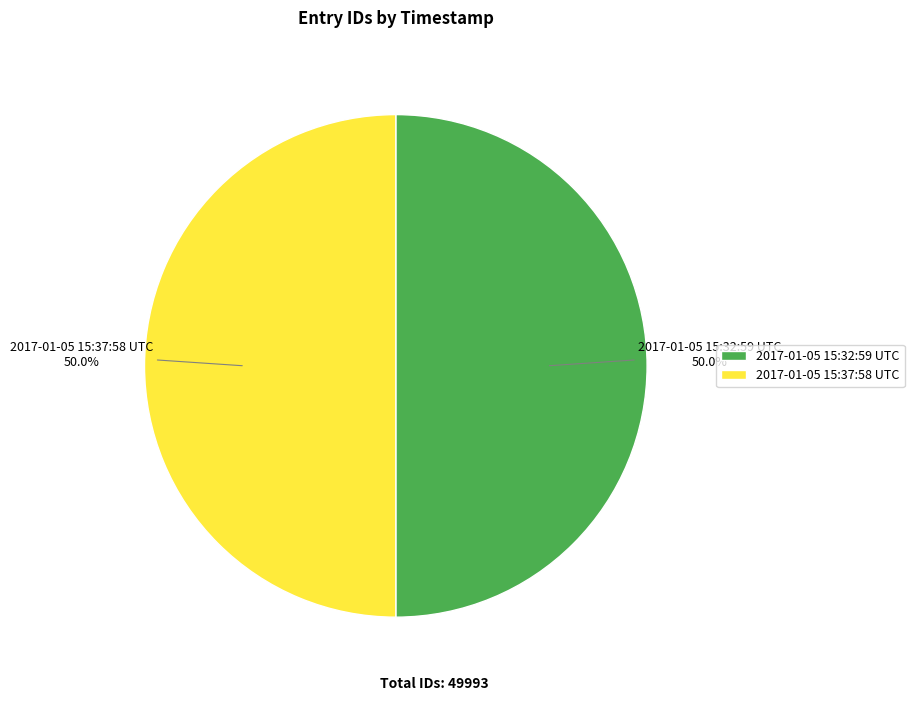

What is the ratio of the value at 2017-01-05 15:37:58 UTC to the value at 2017-01-05 15:32:59 UTC?

1.0